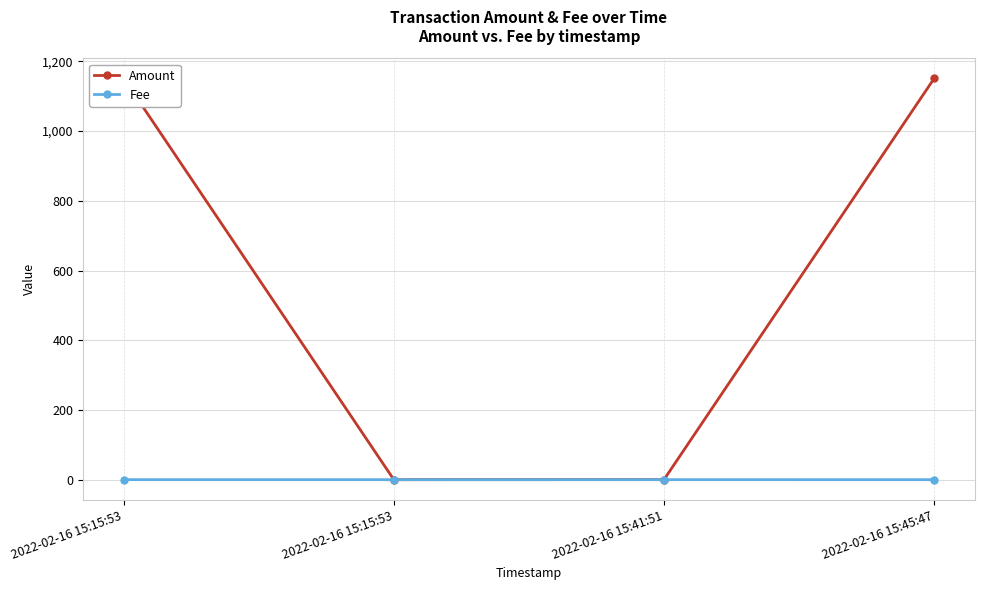

True or false: Amount has a value of 490.8 at 2022-02-16 15:15:53.

False